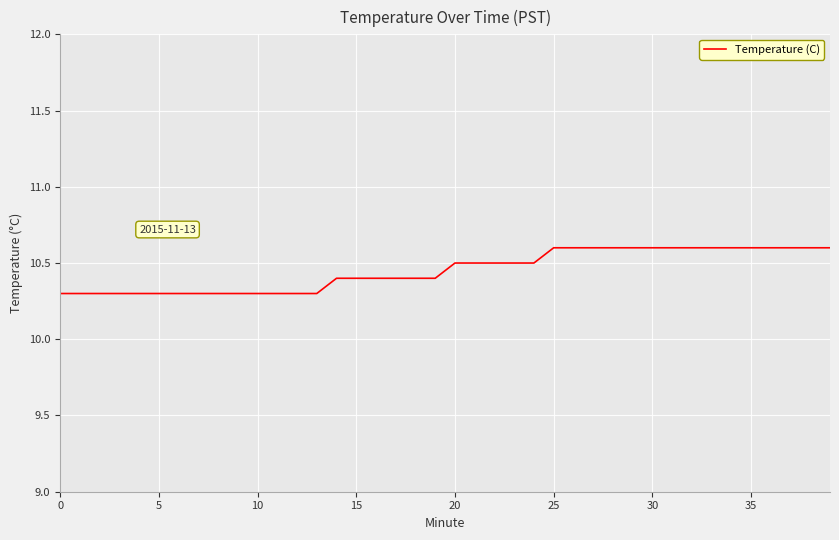

What is the difference between the maximum and minimum values?

0.3